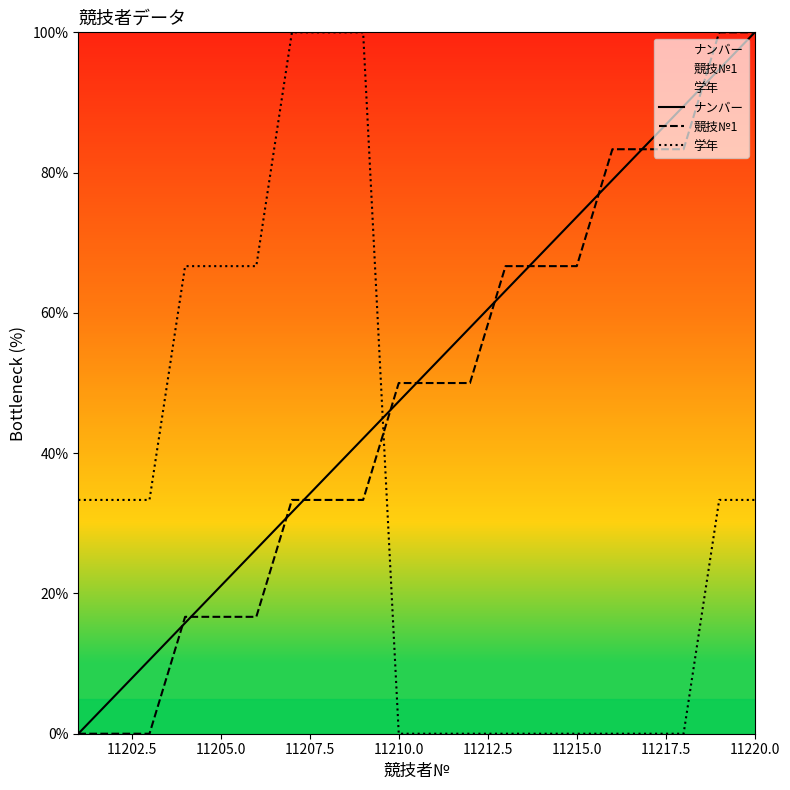

What are all the series names shown in the legend?

ナンバー, 競技№1, 学年